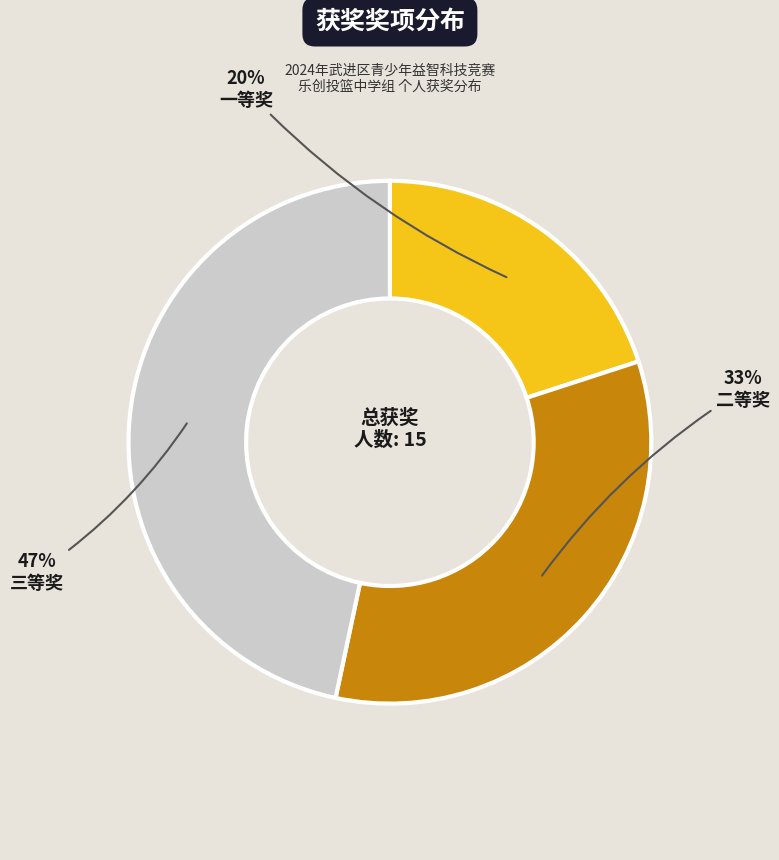

To the nearest percent, what is the average slice percentage?

33%